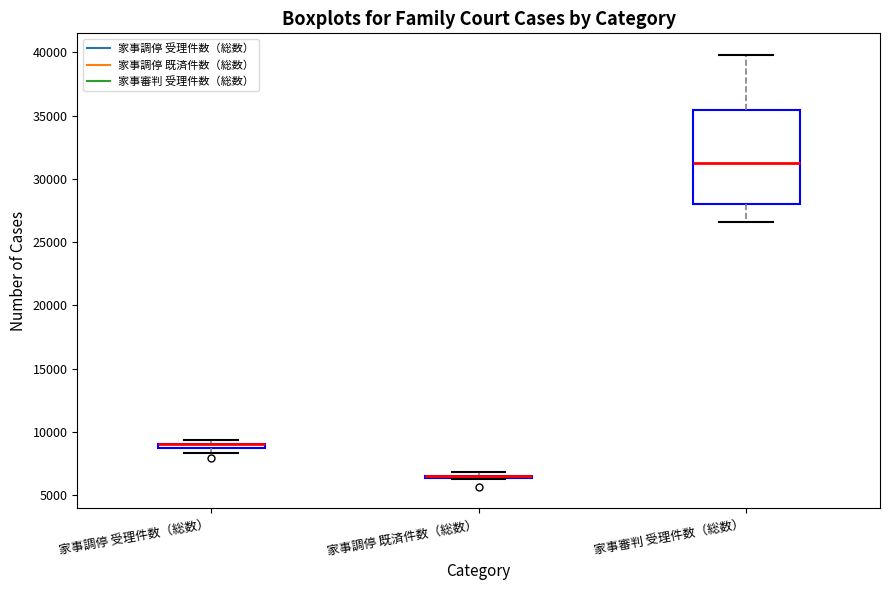

Which box is the tallest, from its lower edge to its upper edge?

家事審判 受理件数（総数）